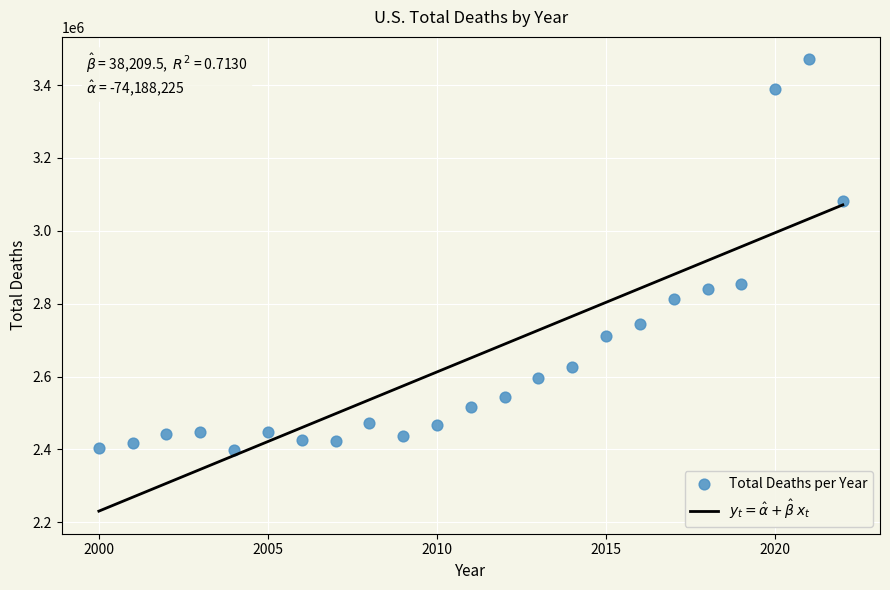

What is the range of X values (max minus min)?

22